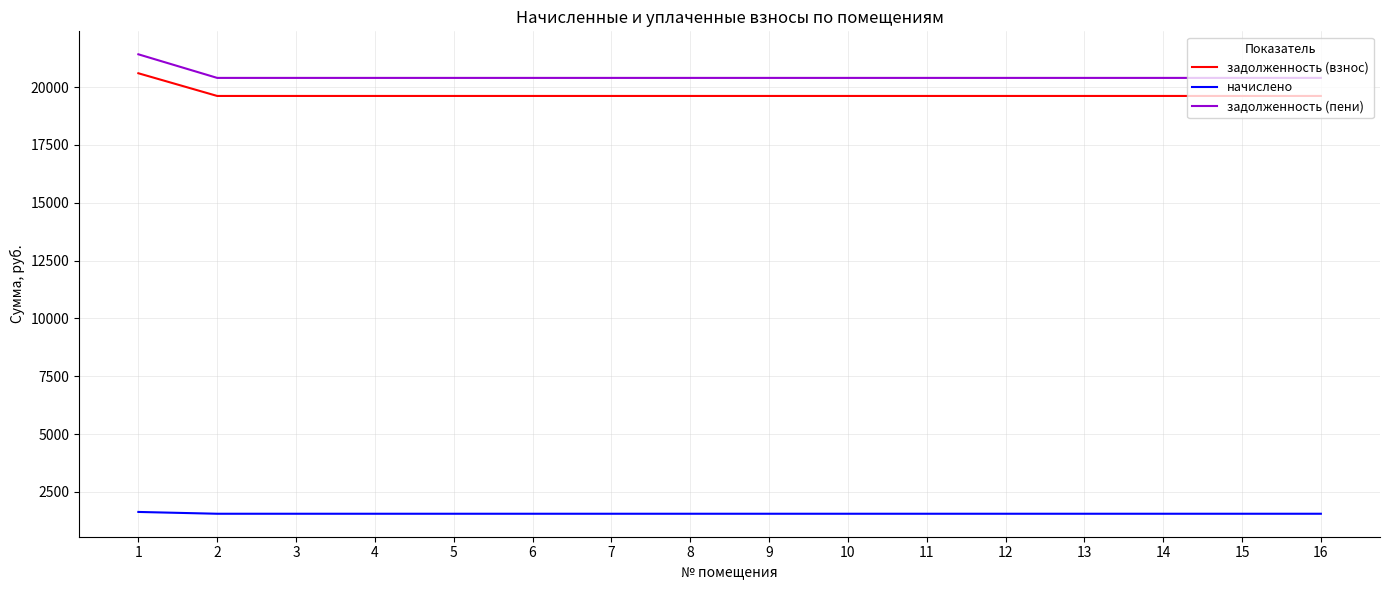

At which category is the sum across all series the highest?

1